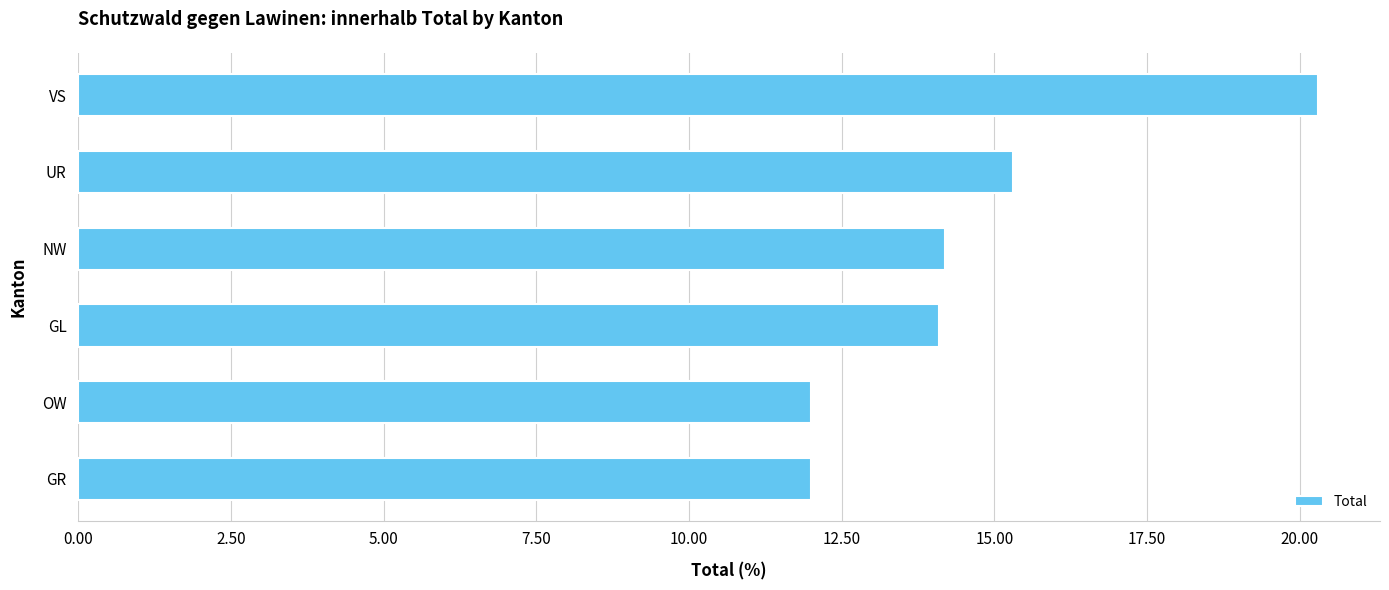

Does the chart contain any negative values?

No